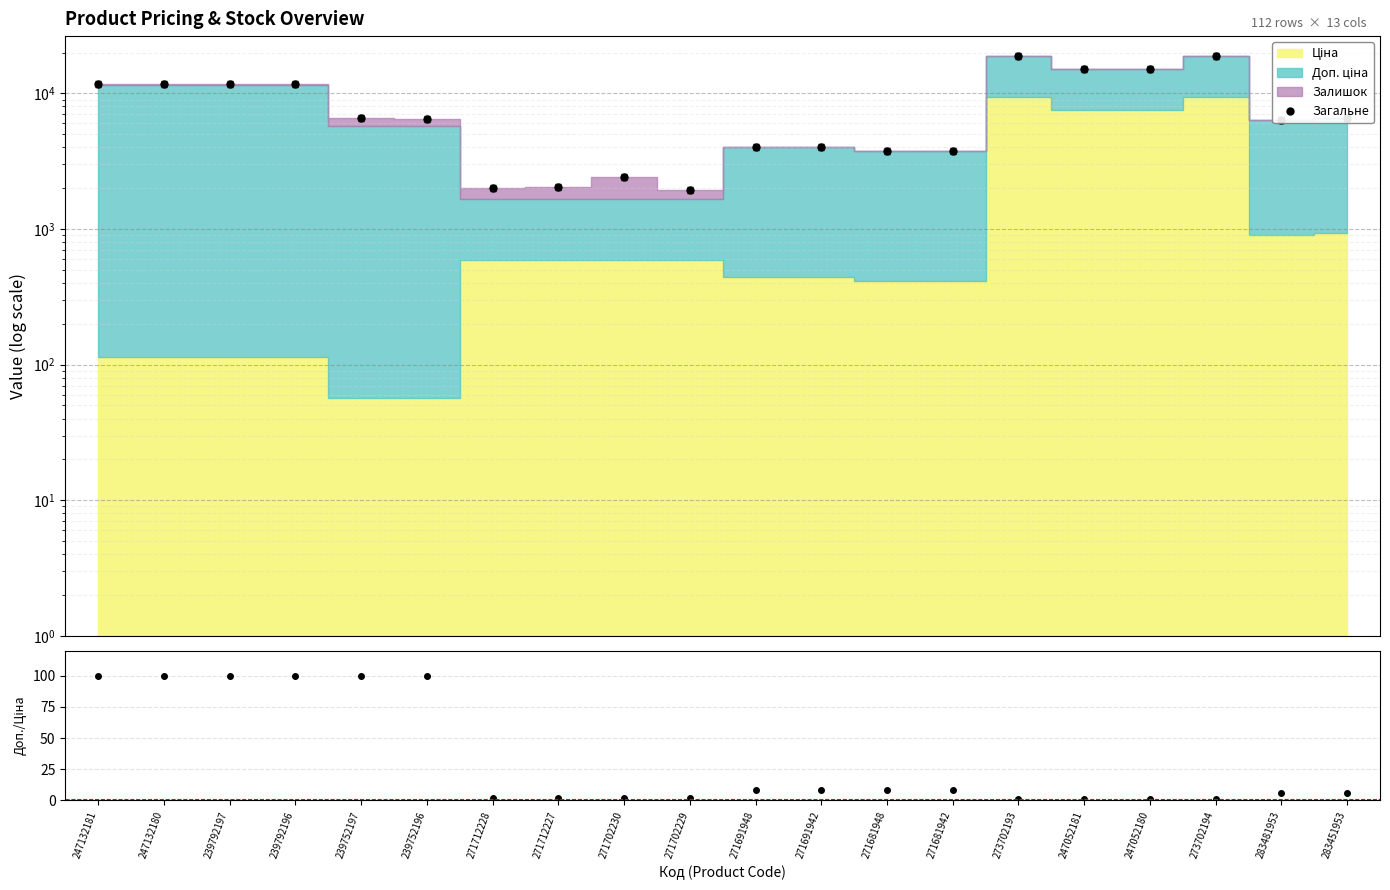

What is the difference between the maximum and second lowest values in the Загальне series?

16781.3